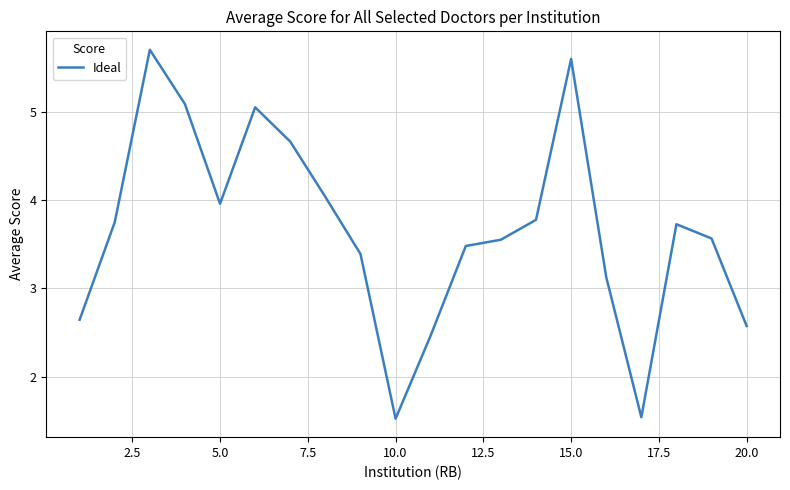

Count the number of values greater than 3.

15